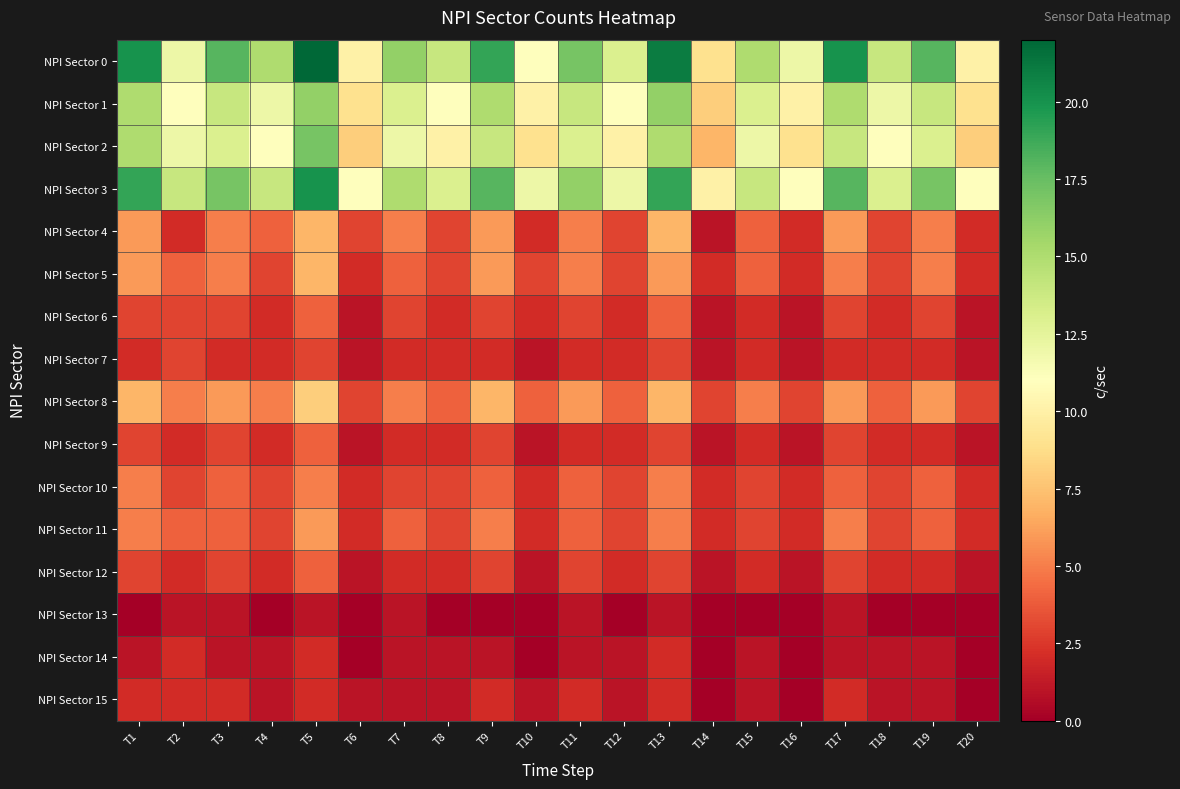

What is the total value across all series at T8?

74